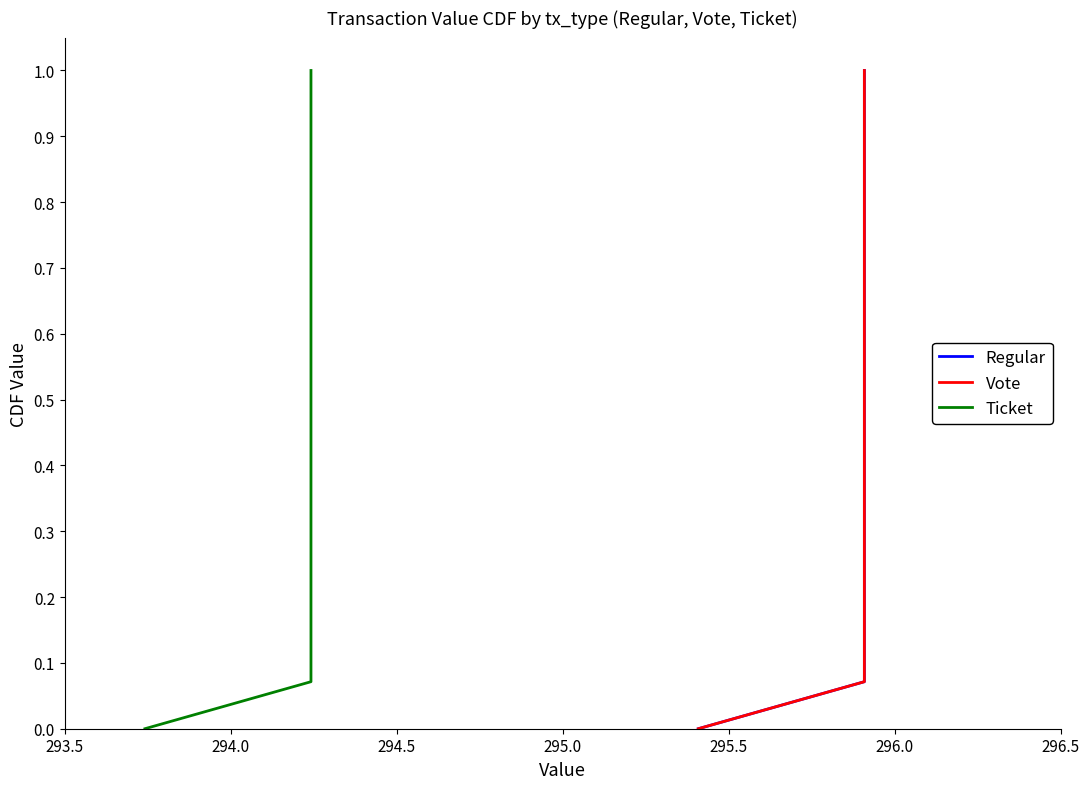

True or false: Vote and Regular intersect in this chart.

False